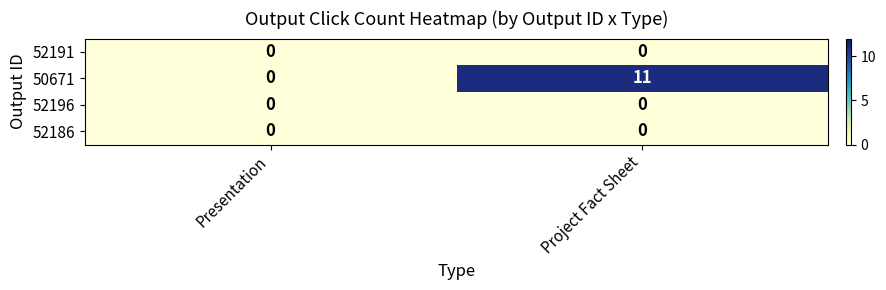

Which series has the largest total across all categories?

50671